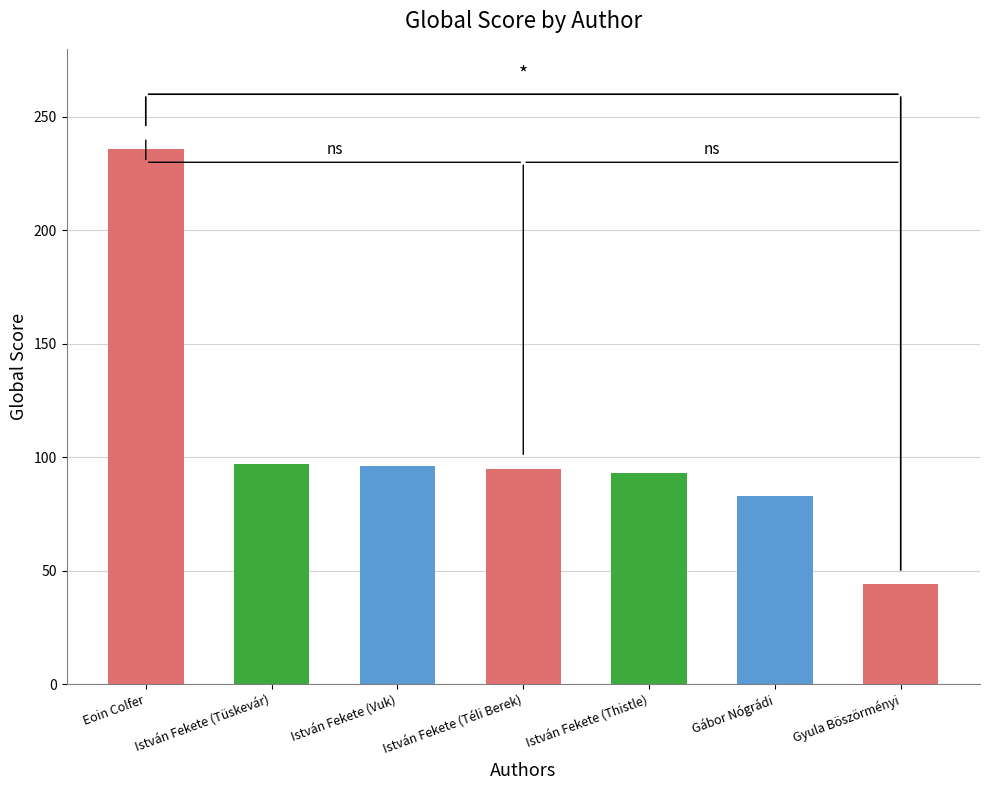

Rank the categories by value from lowest to highest.

Gyula Böszörményi, Gábor Nógrádi, István Fekete (Thistle), István Fekete (Téli Berek), István Fekete (Vuk), István Fekete (Tüskevár), Eoin Colfer